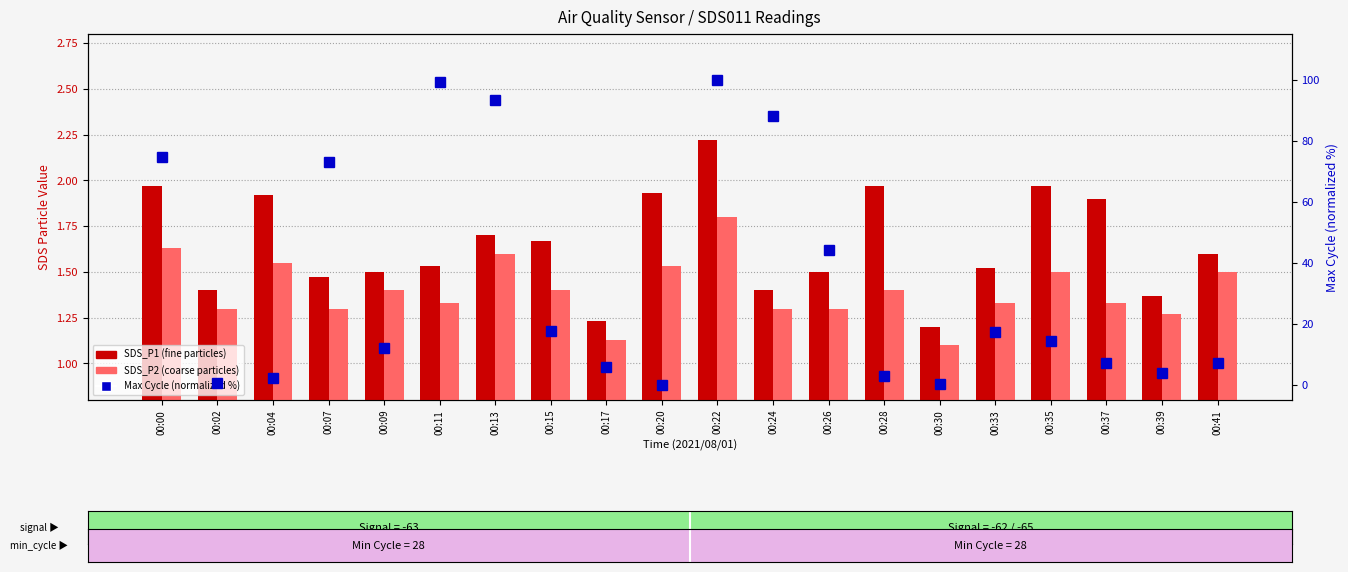

True or false: SDS_P2 (coarse particles) has a value of 1.3 at 00:07.

True